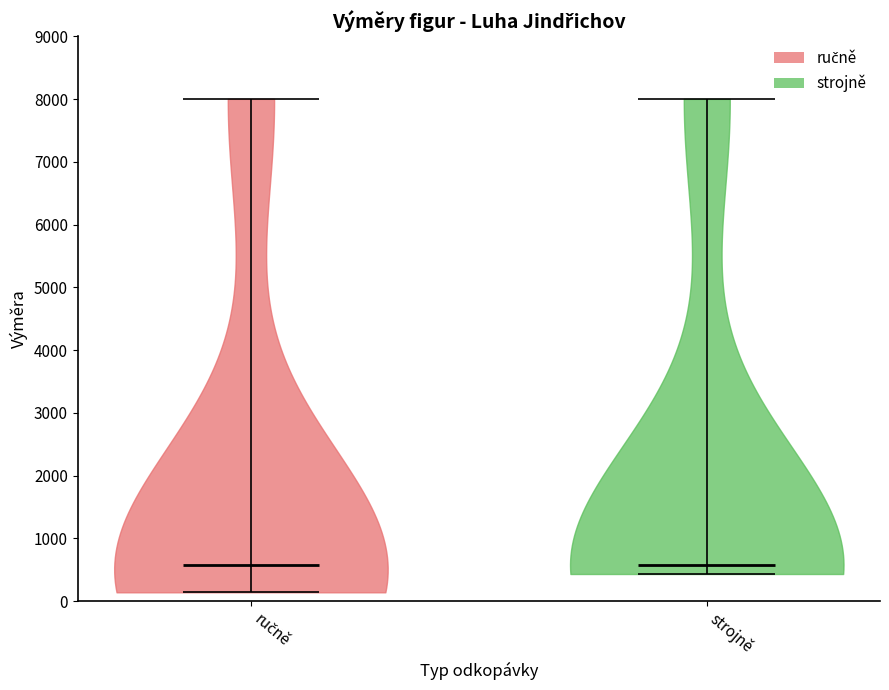

Reading left to right, read every violin against the y-axis: where its median line is, and the lowest and highest points it reaches. The values are not printed on the chart, so give them approximately, as read against the axis.

ručně: median line 600, lowest point 100, highest point 8000
strojně: median line 600, lowest point 400, highest point 8000